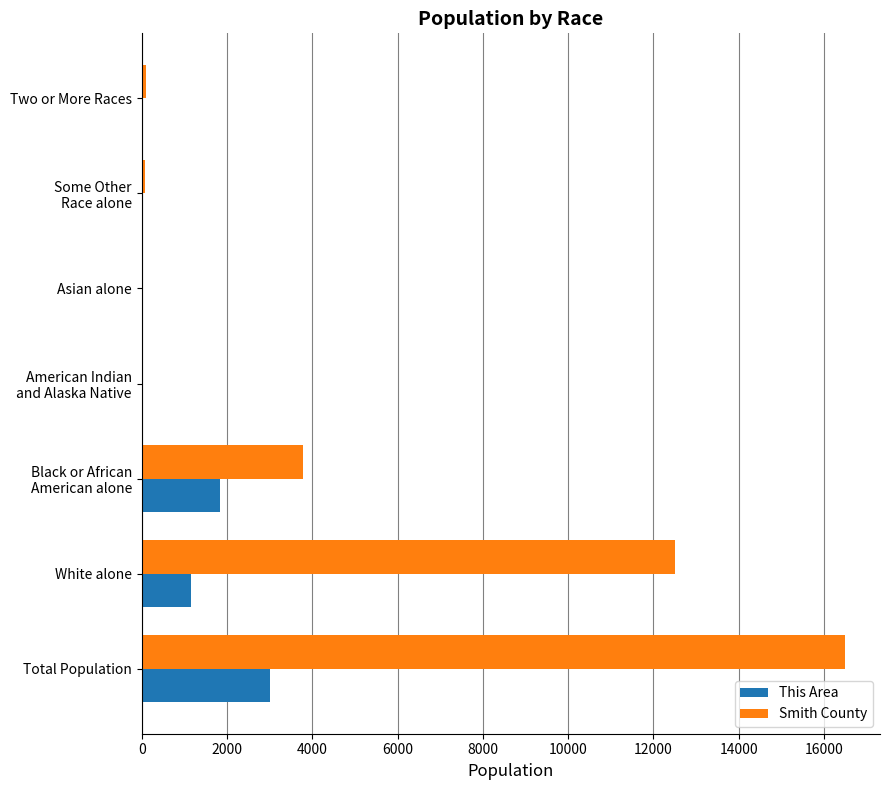

What is the sum of all This Area values?

6034